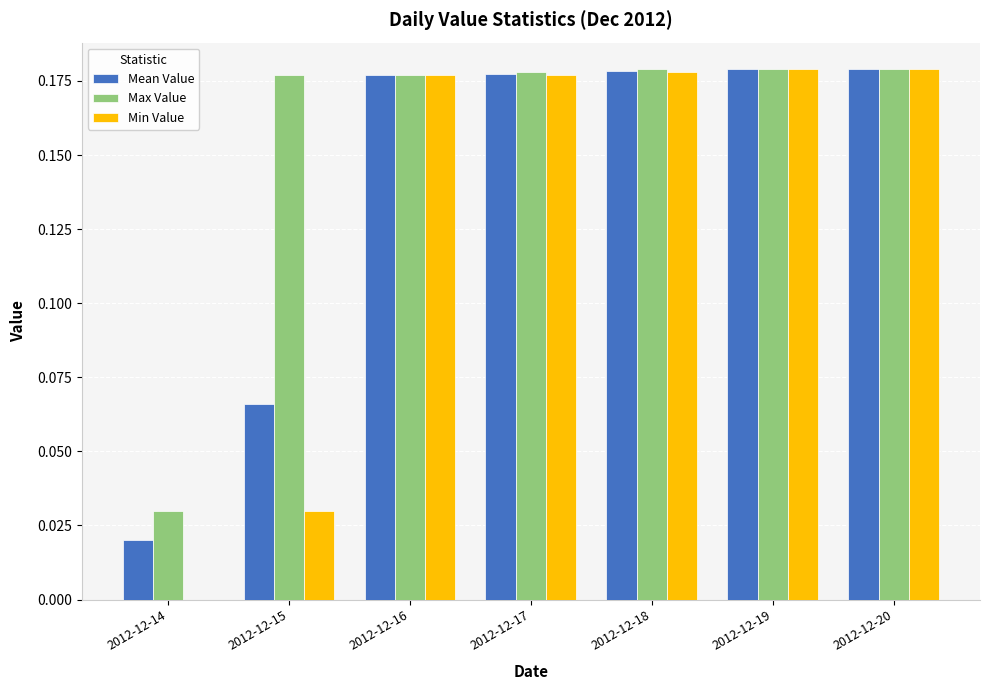

How many groups of bars are there?

7